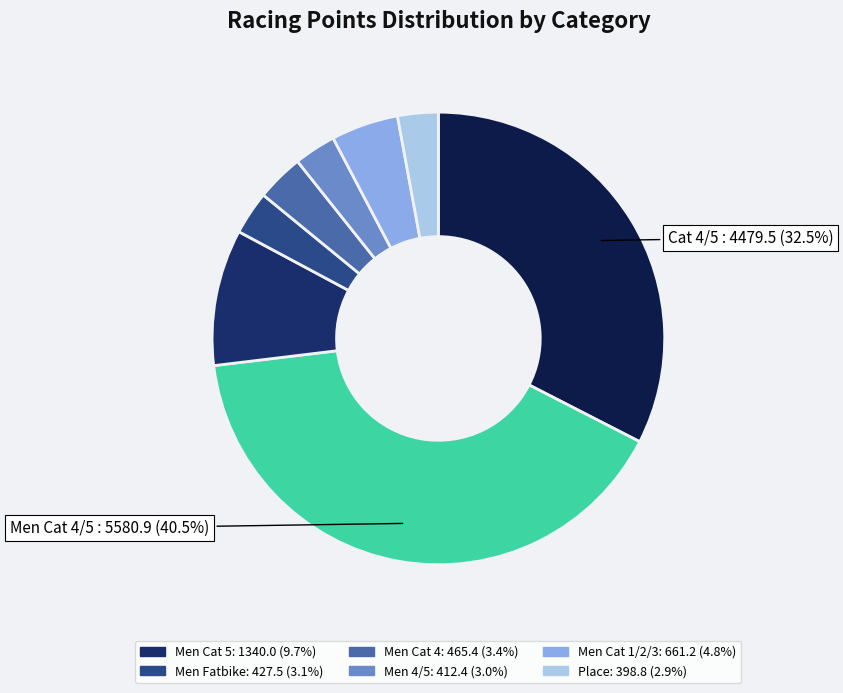

Does any single category account for the majority?

No